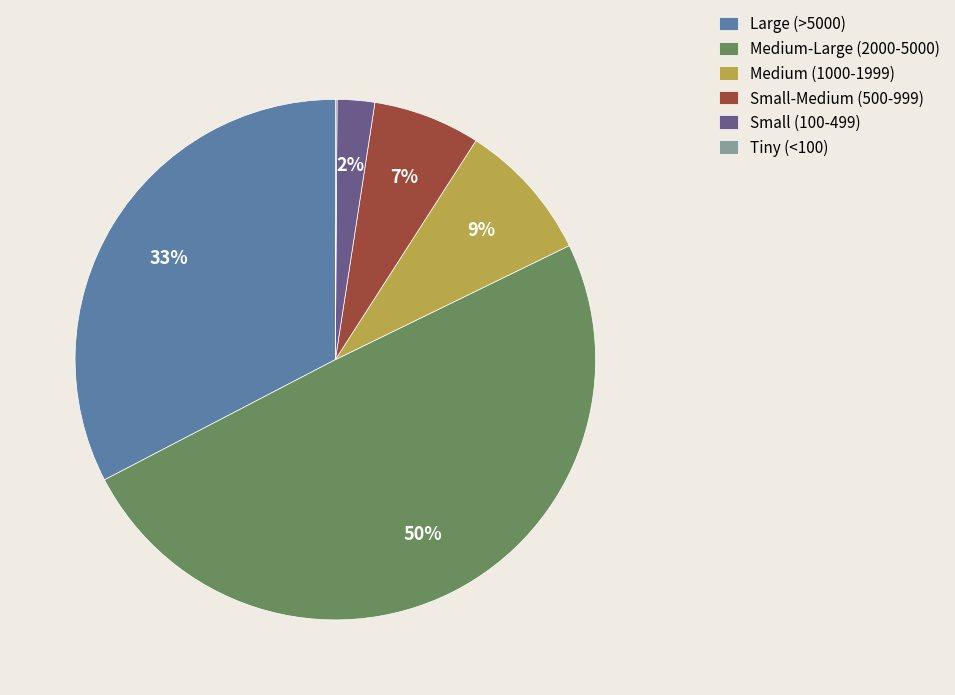

To the nearest percent, what percentage of the pie is Medium-Large (2000-5000)?

50%